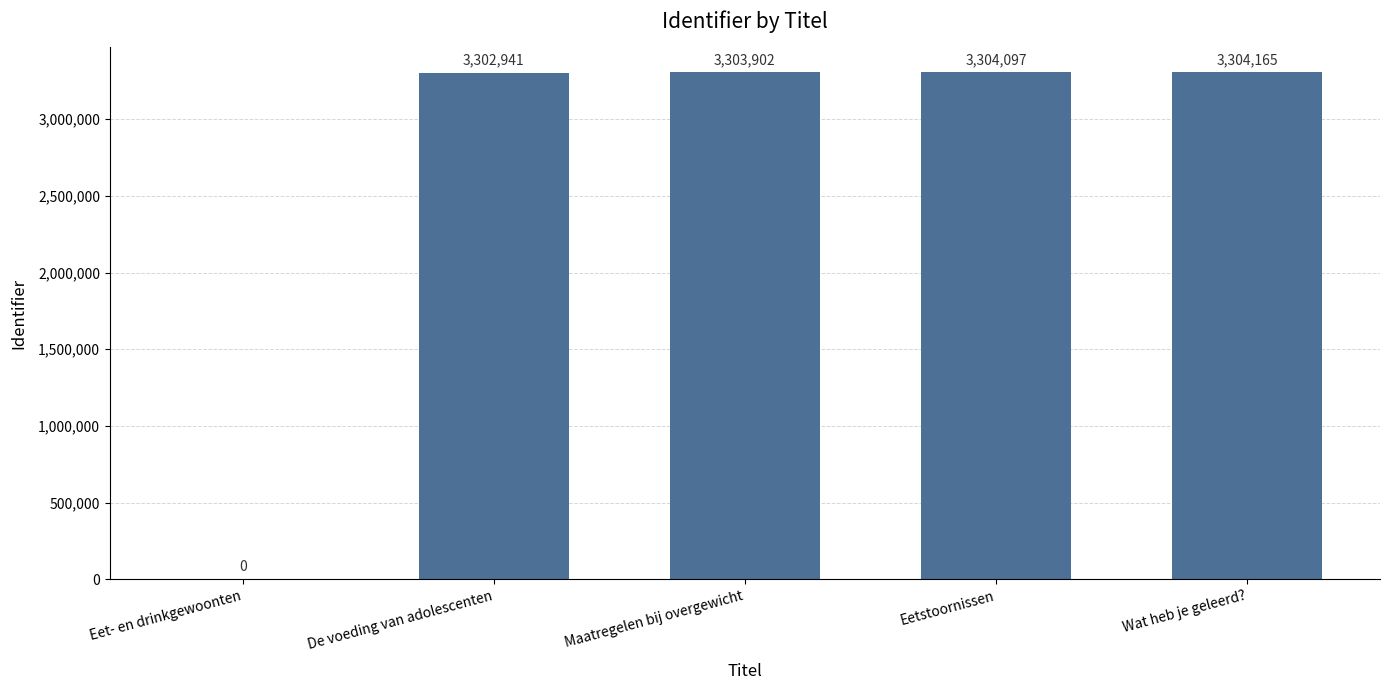

Are the bars horizontal?

No